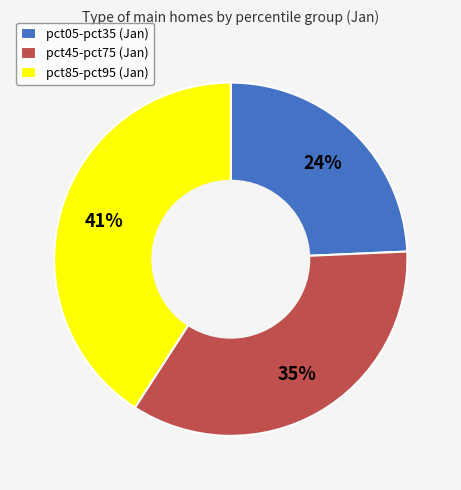

Which slice is the largest?

pct85-pct95 (Jan)